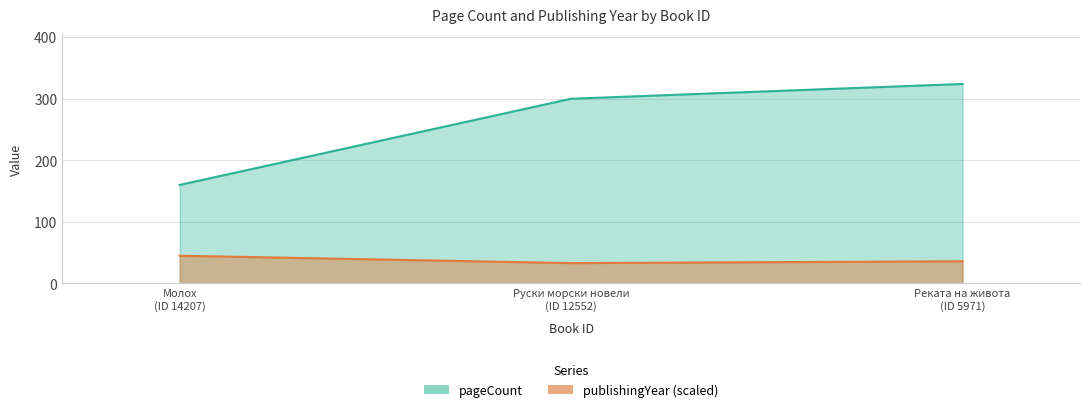

What is the sum of all publishingYear values?

114